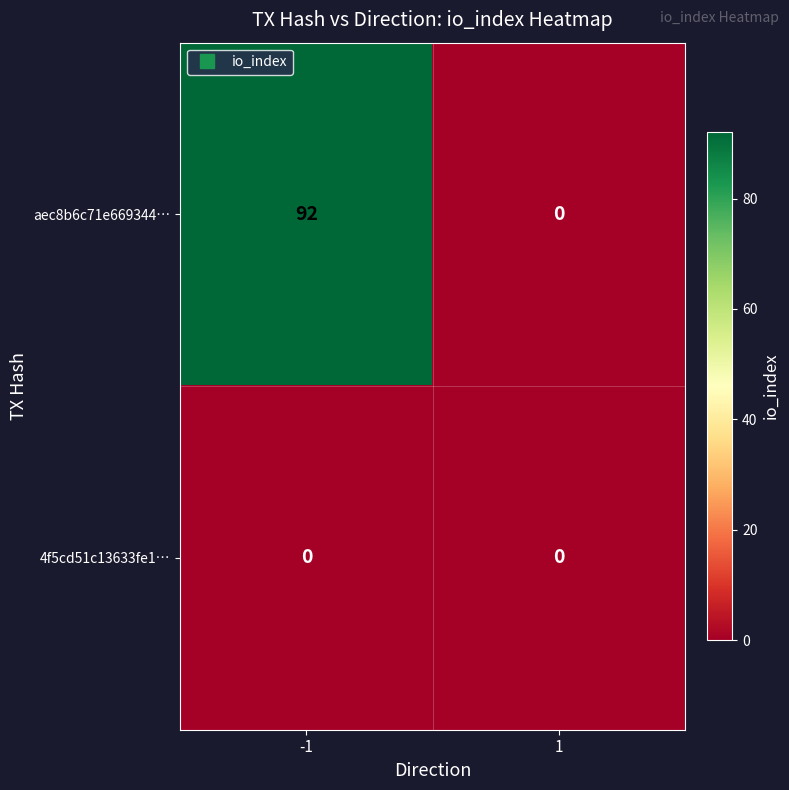

What is the average value of the aec8b6c71e669344… series?

46